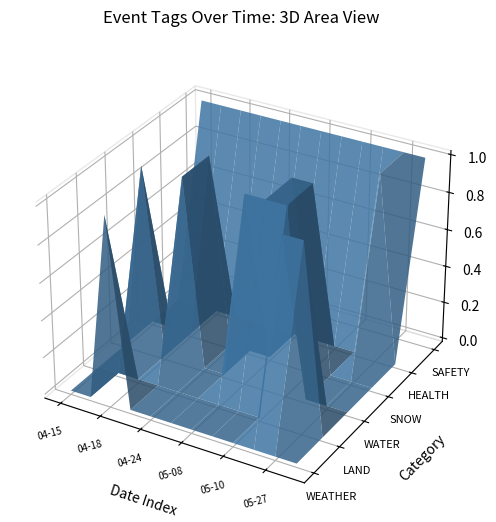

Reading left to right, transcribe all the data shown in this chart.

WEATHER: 0=0	1=0	2=1	3=0	4=0	5=0	6=0	7=0	8=0	9=0	10=0	11=0
LAND: 0=0	1=0	2=0	3=0	4=0	5=0	6=0	7=0	8=0	9=1	10=1	11=0
WATER: 0=0	1=1	2=0	3=1	4=0	5=0	6=1	7=1	8=1	9=0	10=0	11=0
SNOW: 0=0	1=0	2=0	3=1	4=0	5=0	6=0	7=1	8=1	9=0	10=0	11=0
HEALTH: 0=0	1=0	2=0	3=0	4=0	5=0	6=0	7=0	8=0	9=0	10=1	11=0
SAFETY: 0=1	1=1	2=1	3=1	4=1	5=1	6=1	7=1	8=1	9=1	10=1	11=1